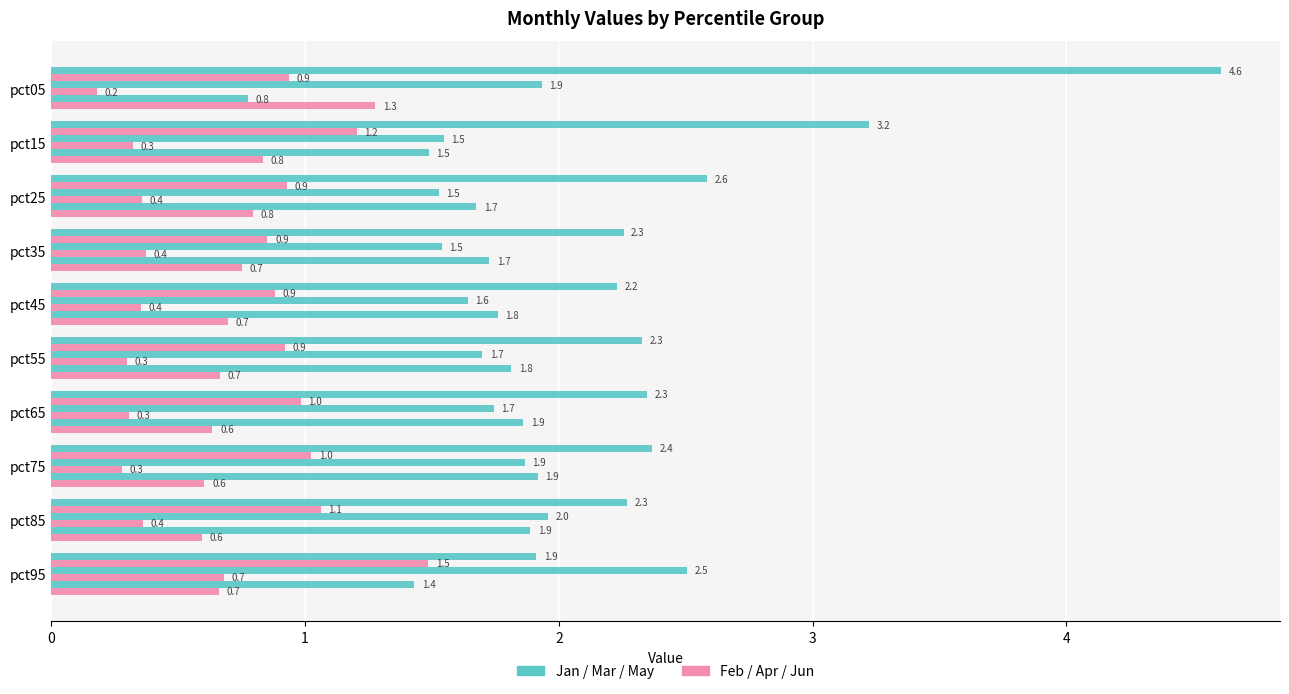

Count the number of categories in the chart.

10